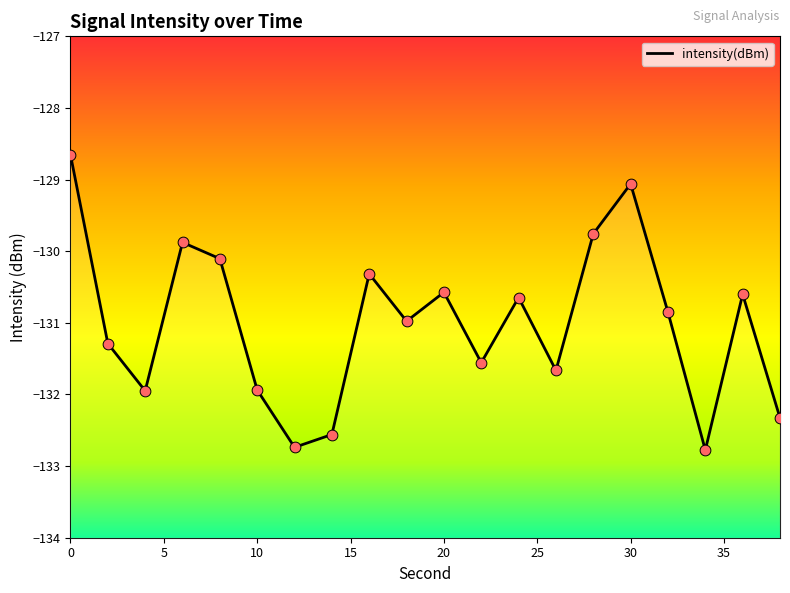

What is the change in value from 4 to 22?

+0.4